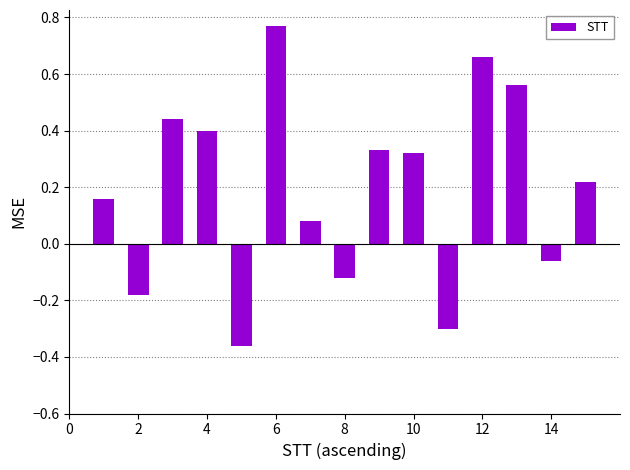

What is the sum of all values?

2.9